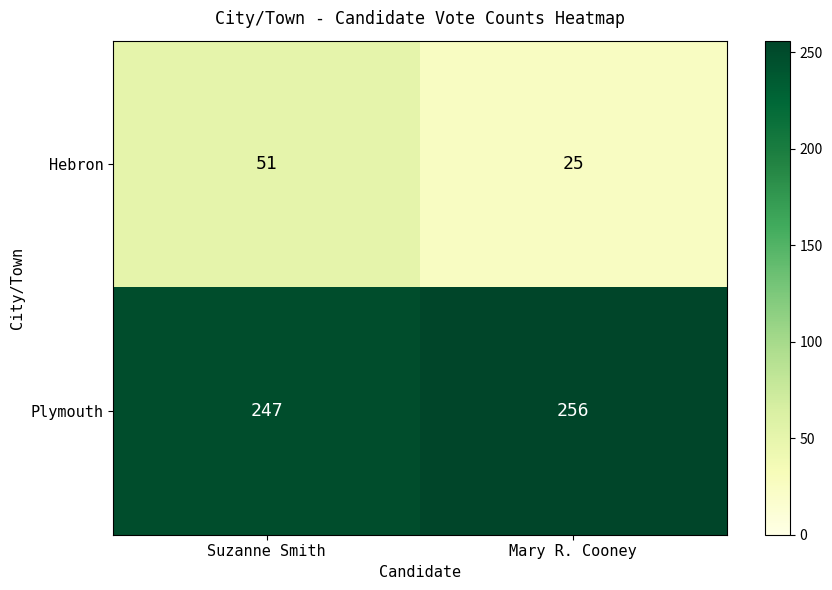

List the labels in order of Plymouth value, smallest first.

Suzanne Smith, Mary R. Cooney